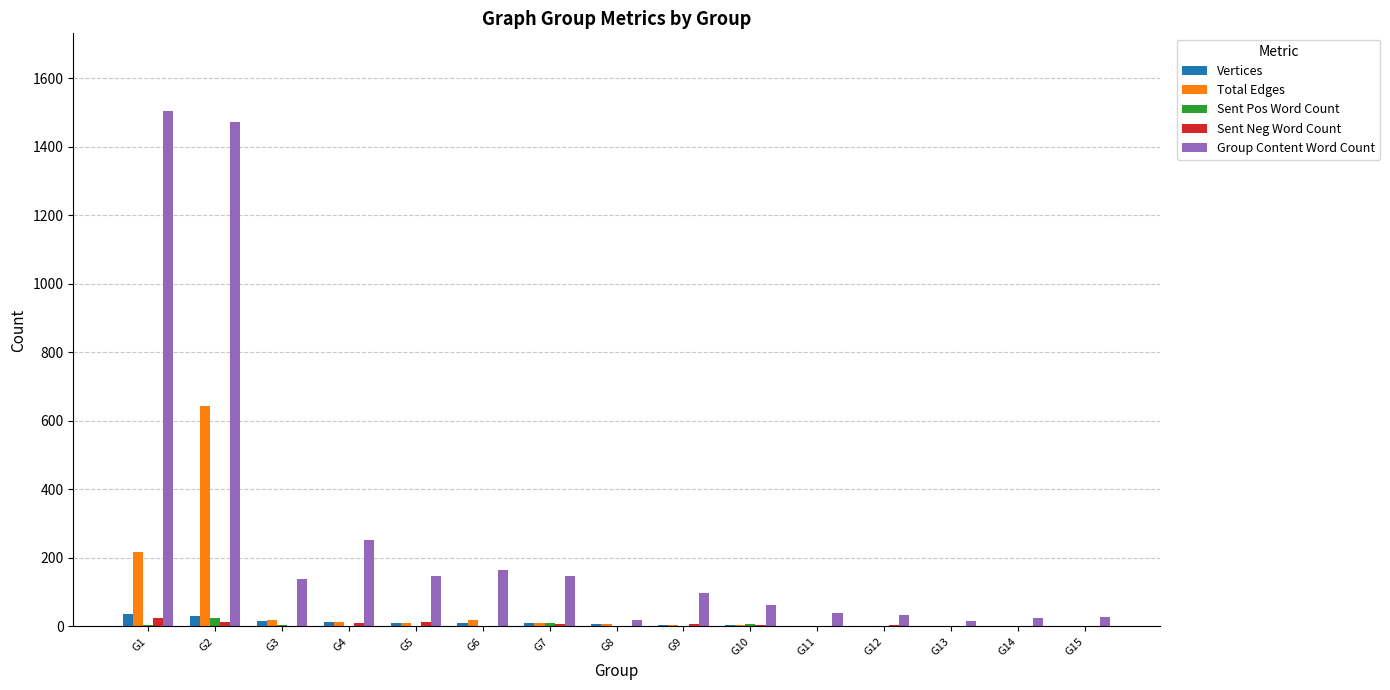

Which series changed the most between G1 and G7?

Group Content Word Count